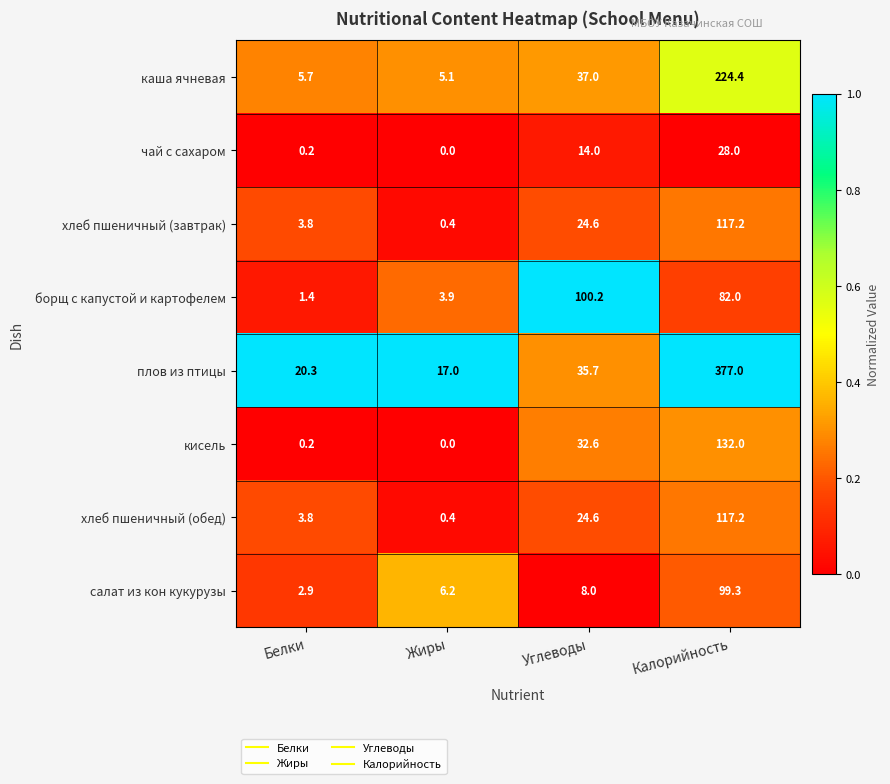

Read the салат из кон кукурузы value at Белки.

2.9